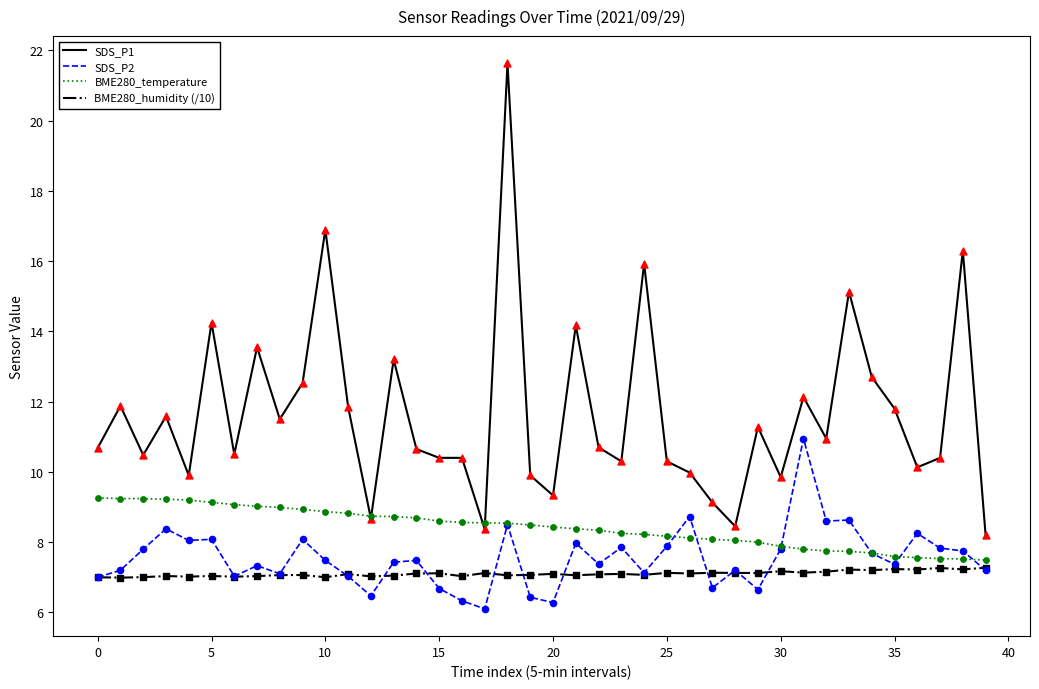

Which series has the largest total across all categories?

SDS_P1